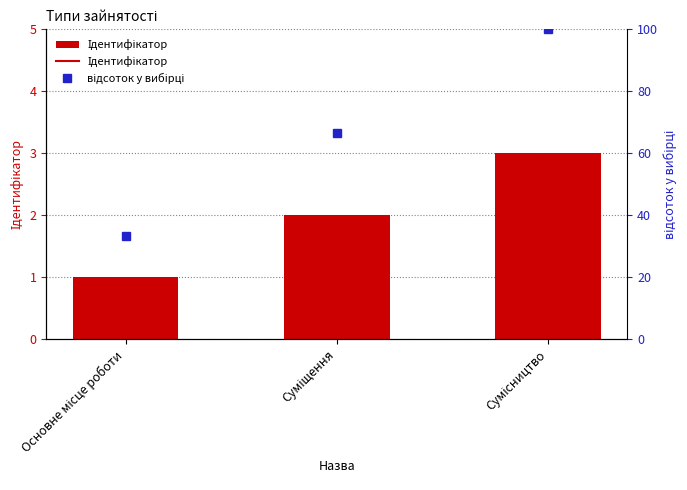

How many values are between 1 and 3?

3